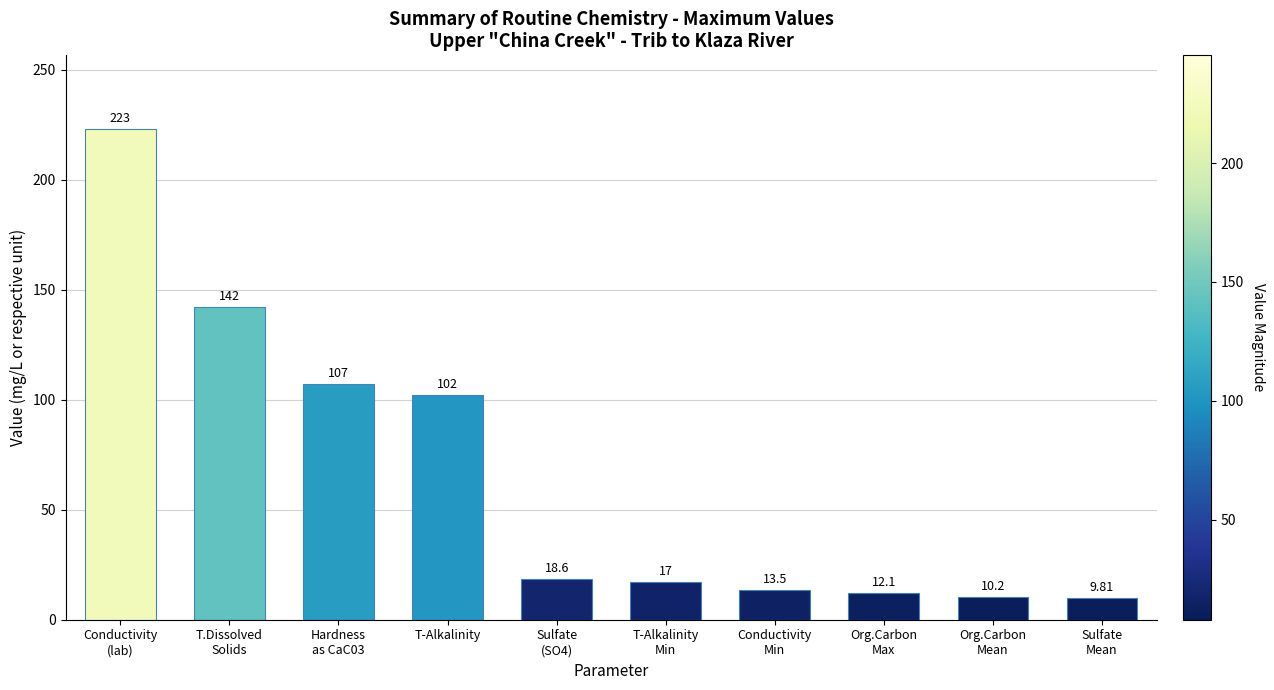

How many values are below 18?

5